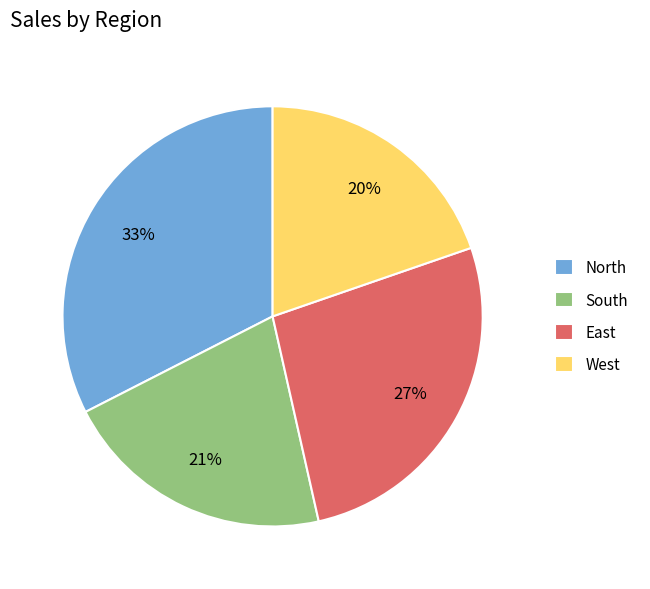

Do South and North together represent more than half of the pie?

Yes